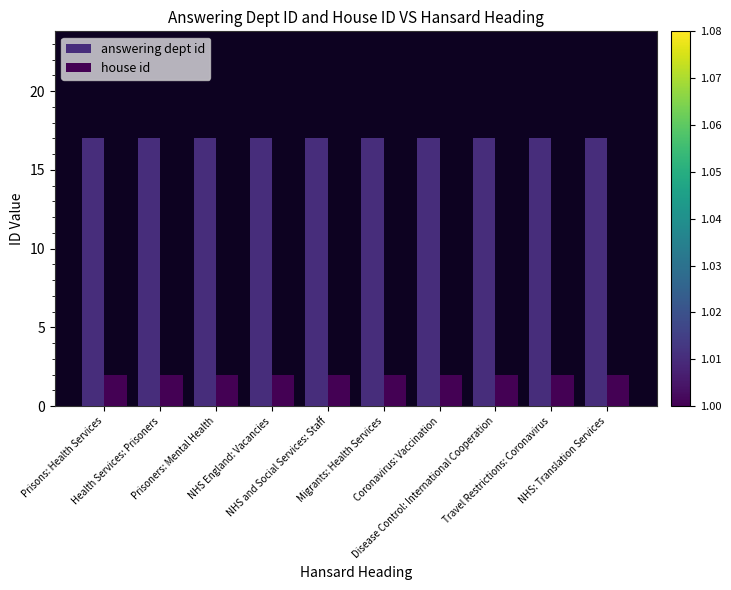

What is the greatest value displayed?

17